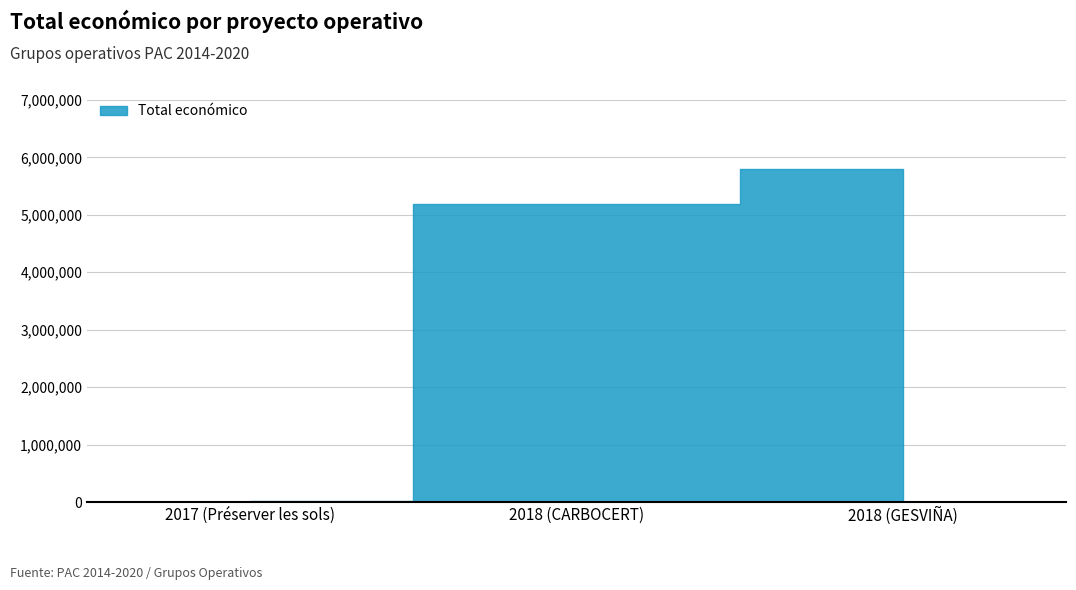

Between 2018 (CARBOCERT) and 2017 (Préserver les sols), which is larger?

2018 (CARBOCERT)